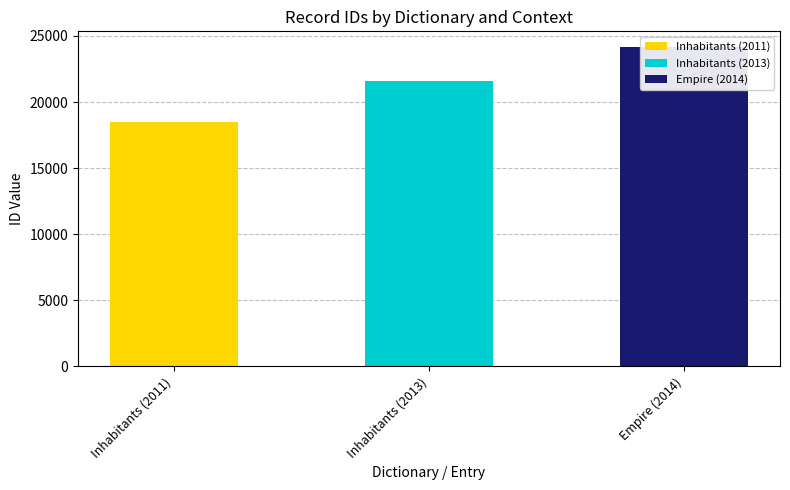

What is the difference between the maximum and minimum values?

5623